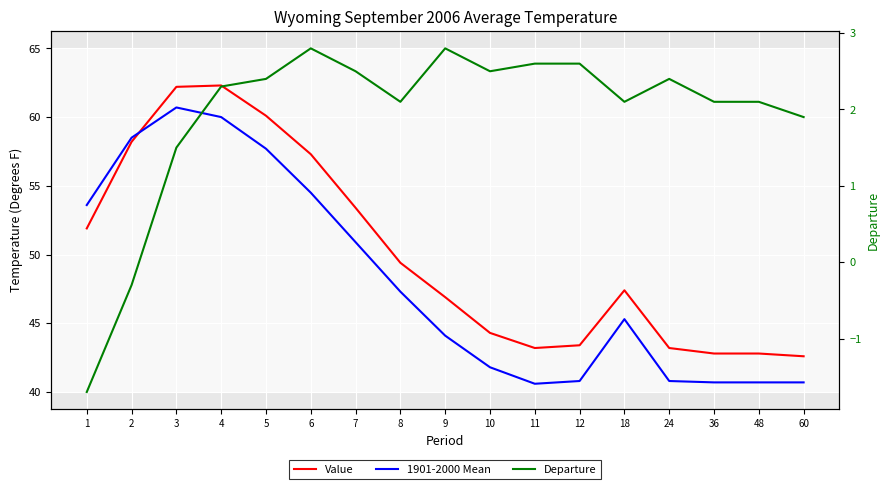

At which label is 1901-2000 Mean closest to 50?

7